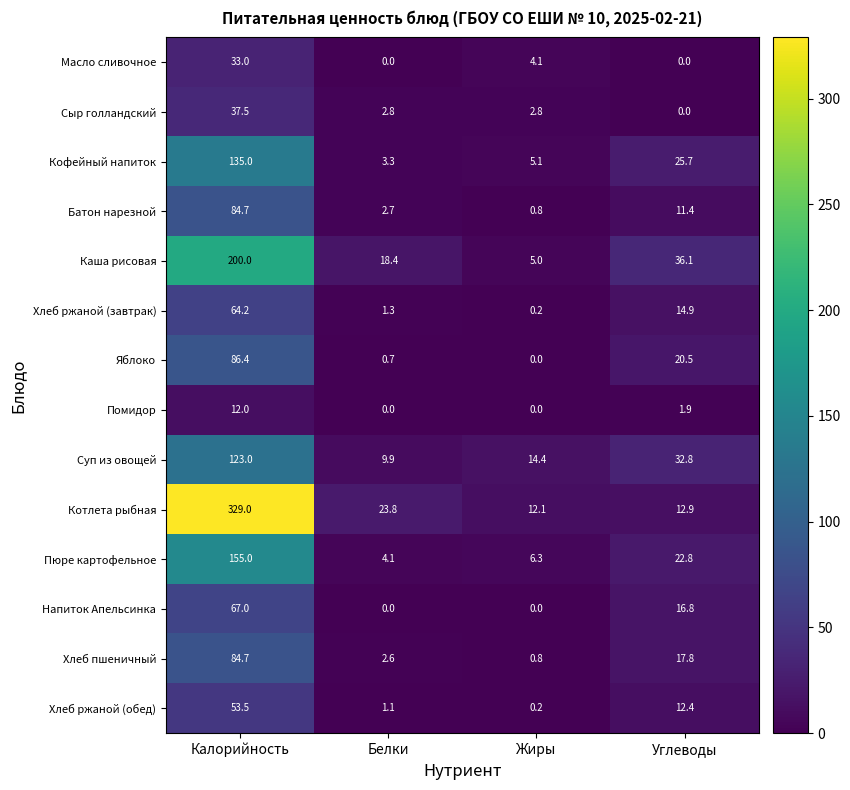

At which label is Котлета рыбная closest to 170?

Белки